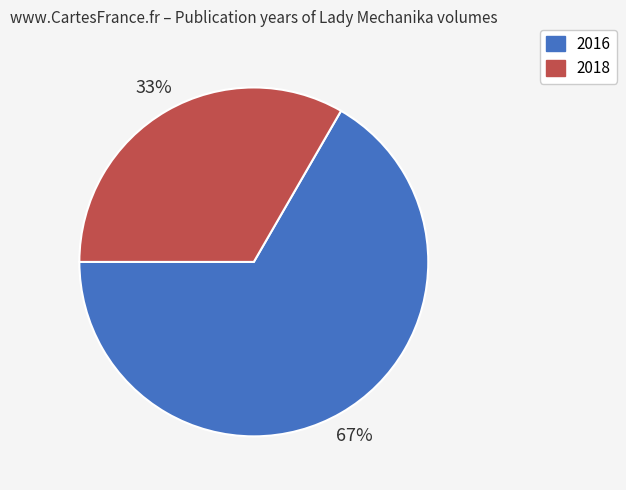

Do 2018 and 2016 together represent more than half of the pie?

Yes